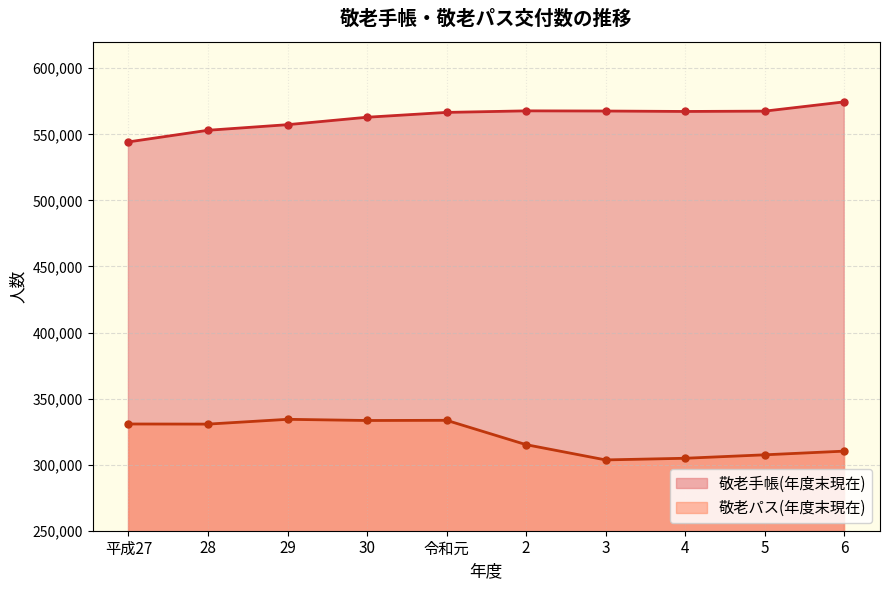

Which label corresponds to the smallest value in the chart?

3